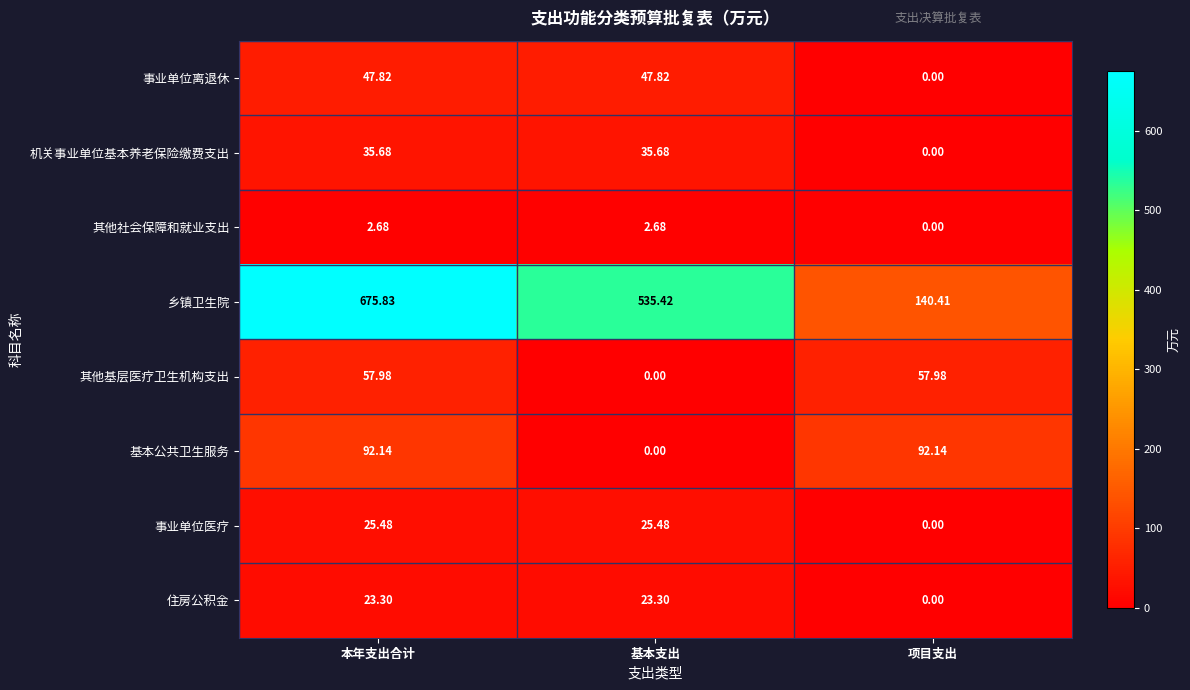

Where does the 基本公共卫生服务 series first go above 92?

本年支出合计